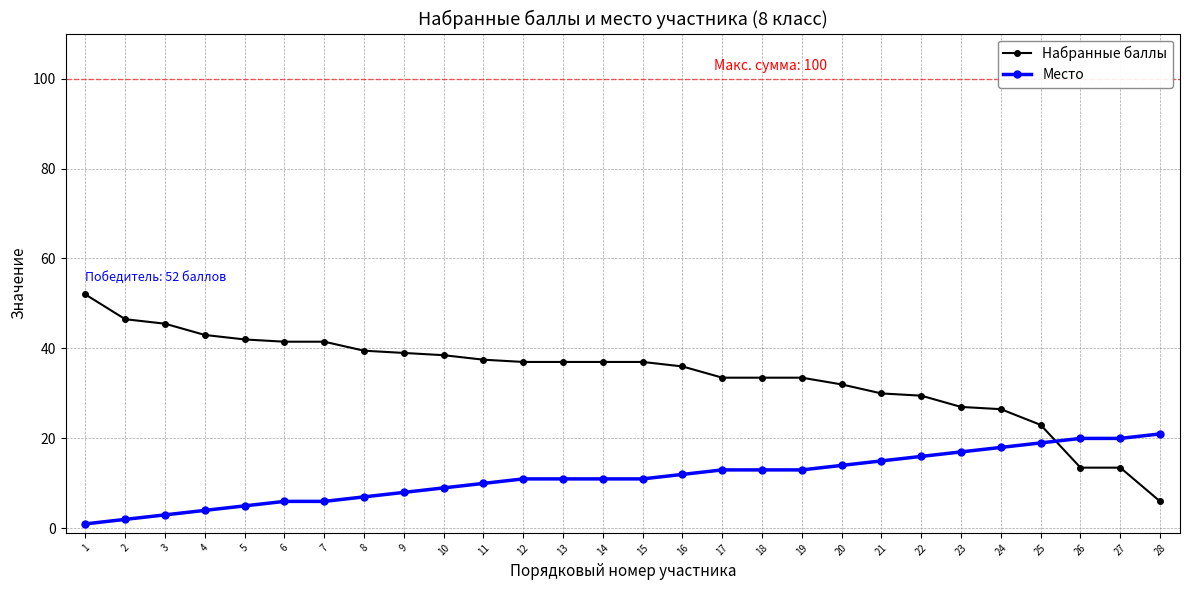

The Набранные баллы series shows 37.0 at 12. True or false?

True